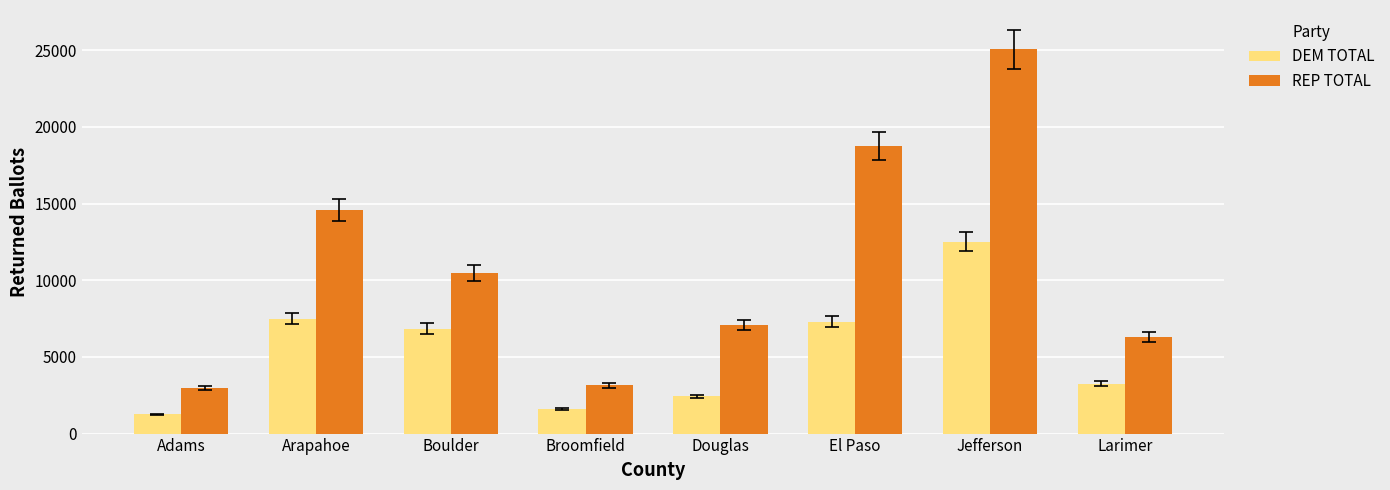

Rank the series by their average value, from lowest to highest.

DEM TOTAL, REP TOTAL